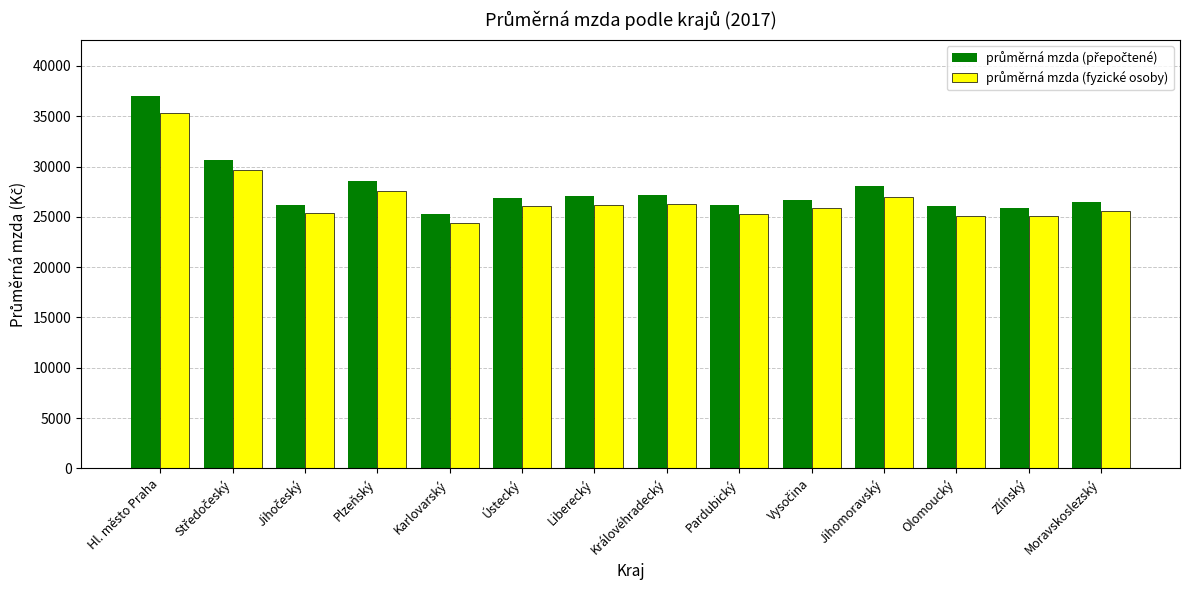

What is the minimum value shown in the chart?

24382